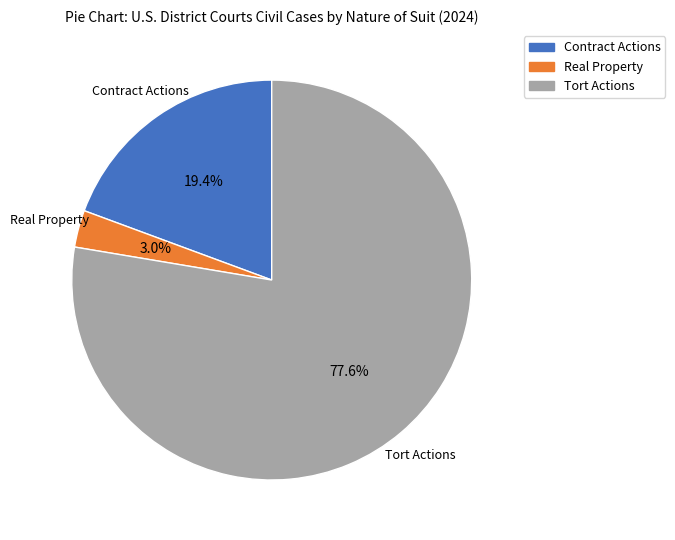

Is there a majority slice in this chart?

Yes